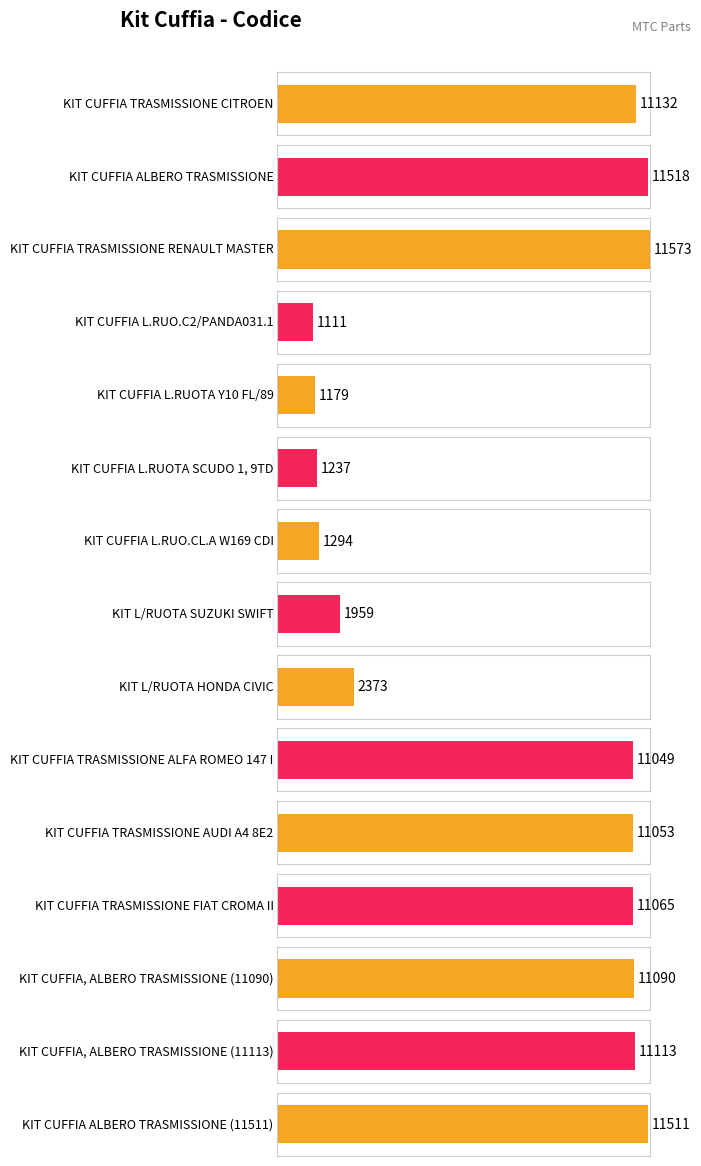

Which has a higher value, KIT CUFFIA TRASMISSIONE ALFA ROMEO 147 I or KIT CUFFIA, ALBERO TRASMISSIONE (11113)?

KIT CUFFIA, ALBERO TRASMISSIONE (11113)